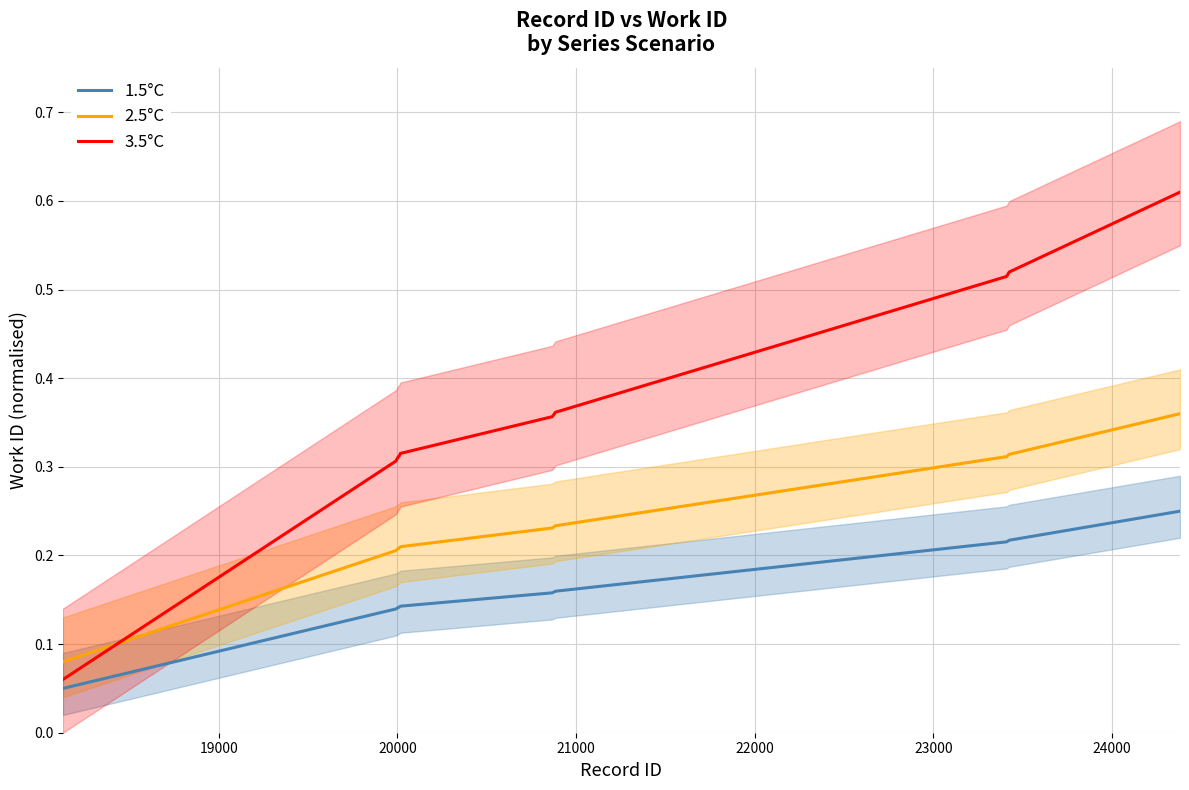

Reading left to right, what are all the values shown in this chart?

1.5°C: 0.1	0.1	0.1	0.1	0.1	0.2	0.2	0.2	0.2	0.2
2.5°C: 0.1	0.2	0.2	0.2	0.2	0.2	0.2	0.3	0.3	0.4
3.5°C: 0.1	0.3	0.3	0.3	0.3	0.4	0.4	0.5	0.5	0.6